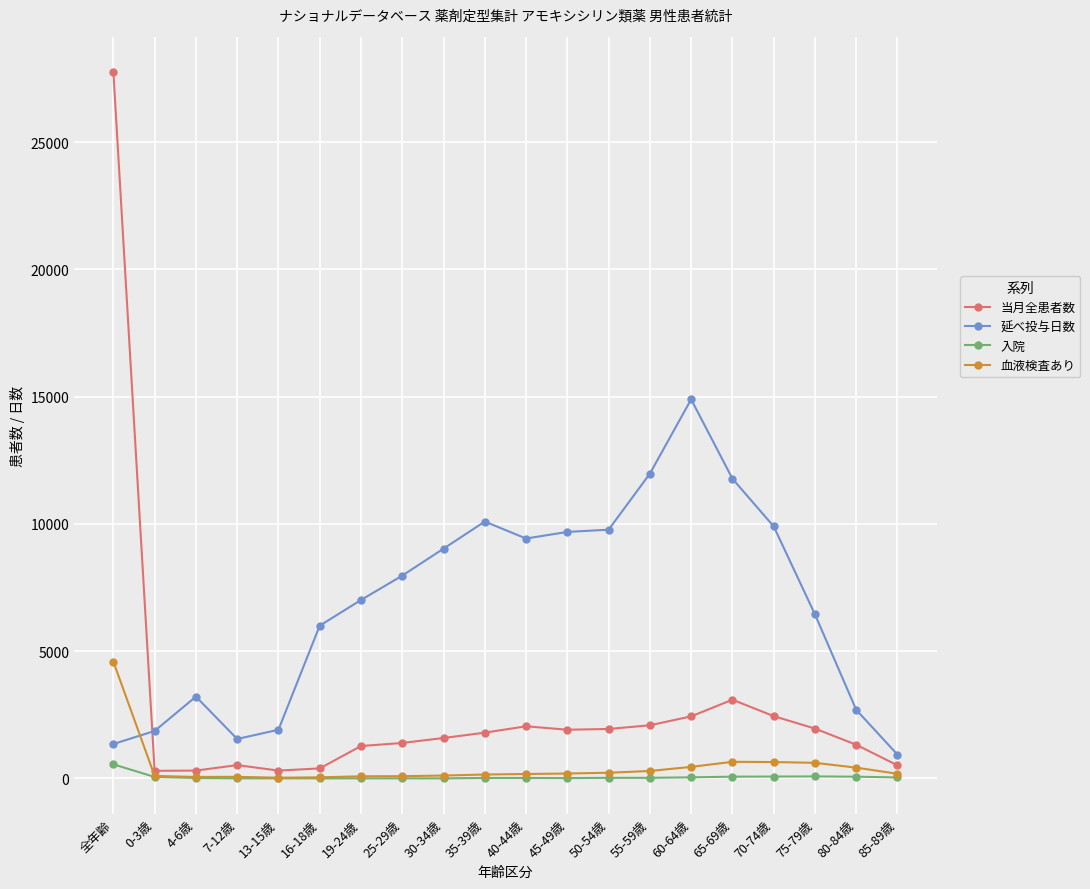

What are all the series names shown in the legend?

当月全患者数, 延べ投与日数, 入院, 血液検査あり